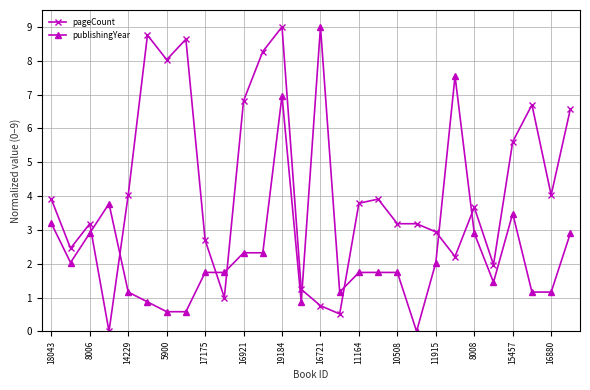

What is the value of the publishingYear point at the 8th from the left?

0.6